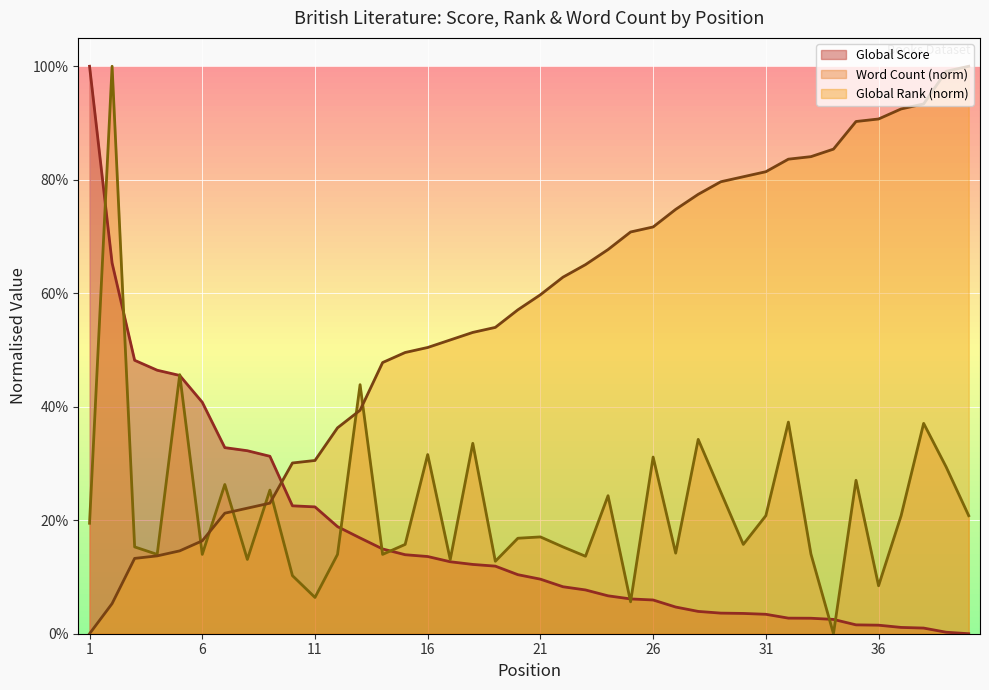

What is the difference between the maximum and second lowest values in the Global Score series?

1.0